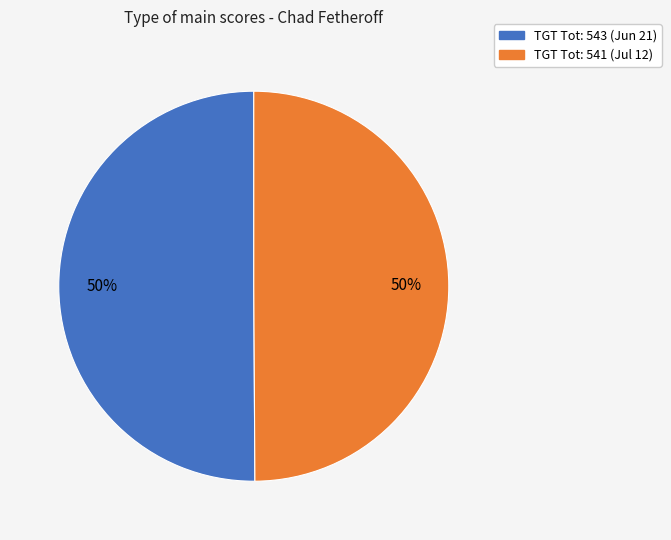

To the nearest percent, what is the average slice percentage?

50%